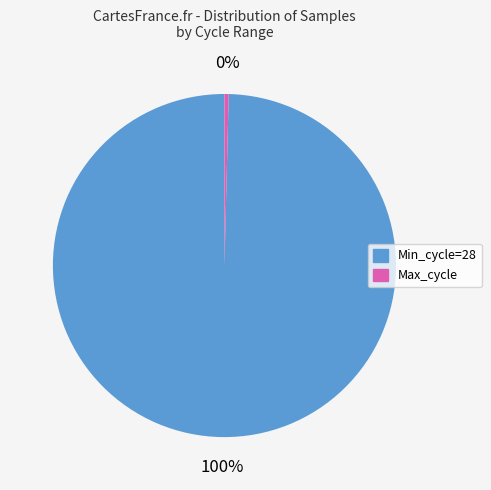

Is there any slice that represents more than half of the pie?

Yes